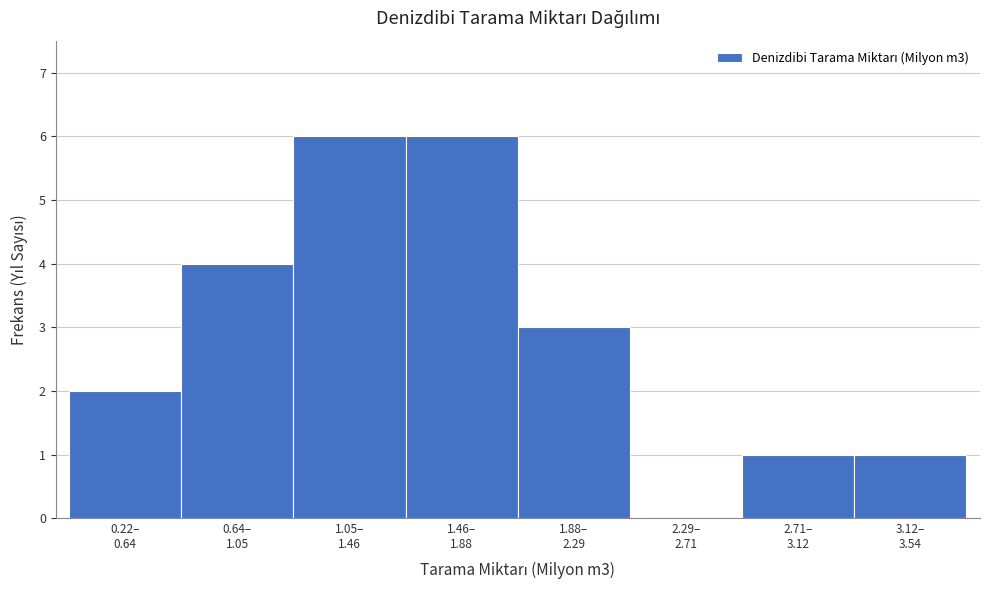

What is the sum of all values?

23